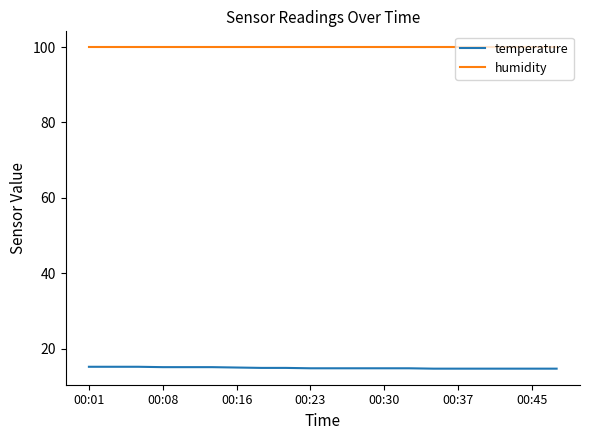

What is the average value of the temperature series?

14.9